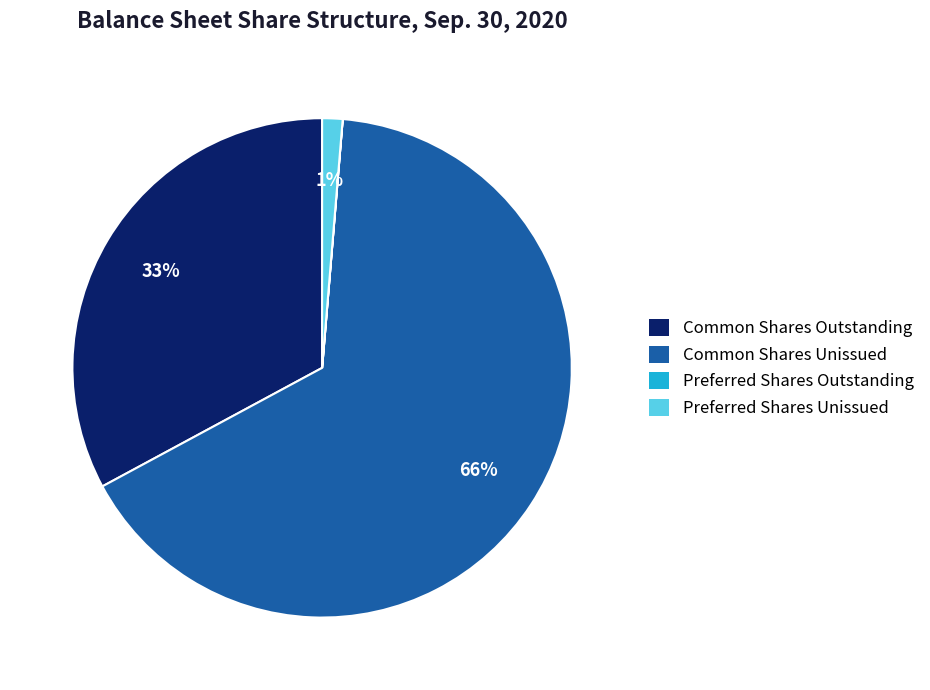

What is the ratio of the value at Common Shares Outstanding to the value at Common Shares Unissued?

0.5